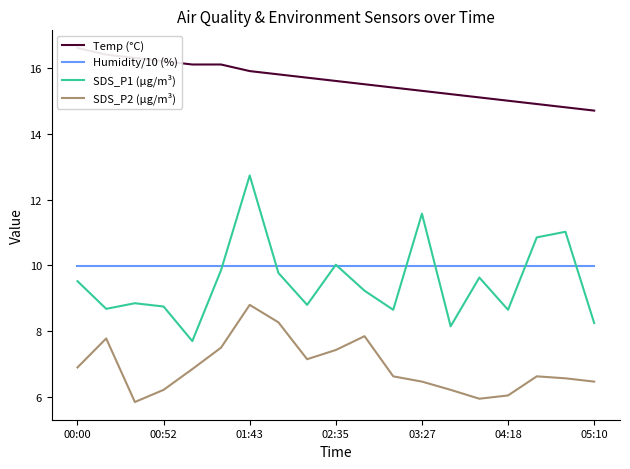

True or false: SDS_P1 (µg/m³) has a value of 13.0 at 00:00.

False